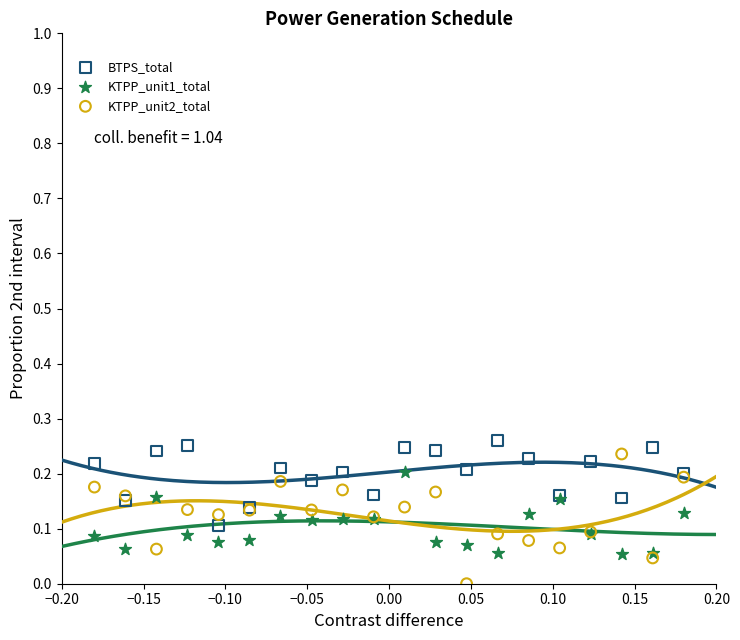

Which series contains the lowest Y value?

KTPP_unit2_total